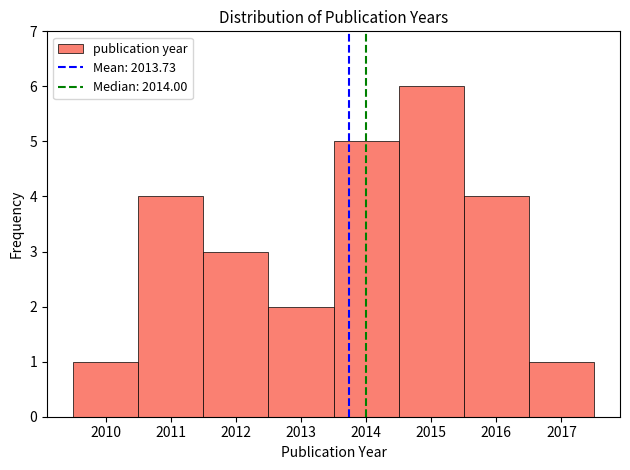

Over which range of the x-axis is the bar tallest?

2014.5 to 2015.5